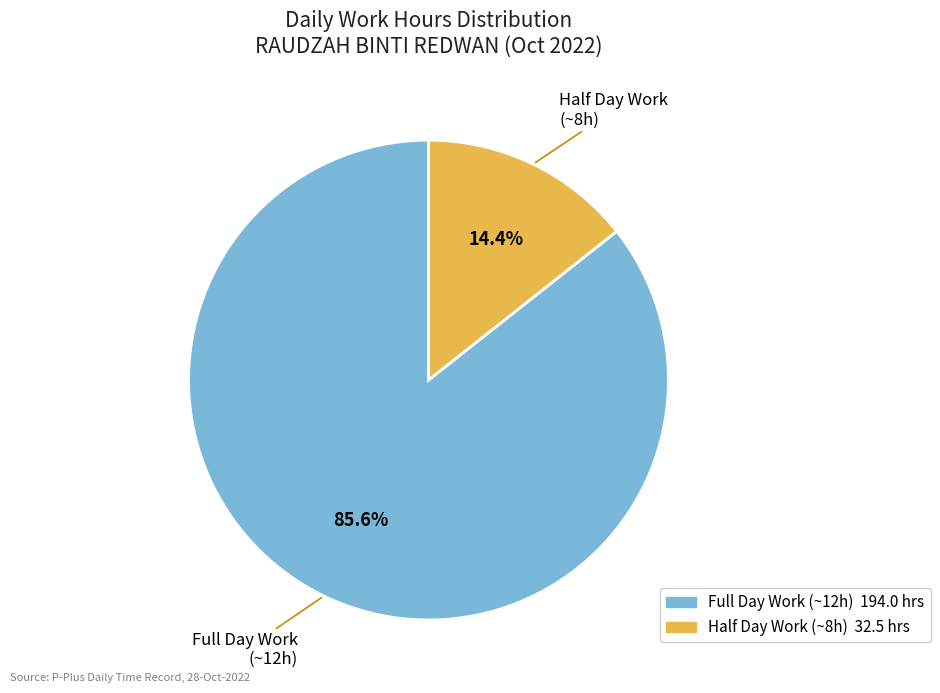

Is there any slice that represents more than half of the pie?

Yes